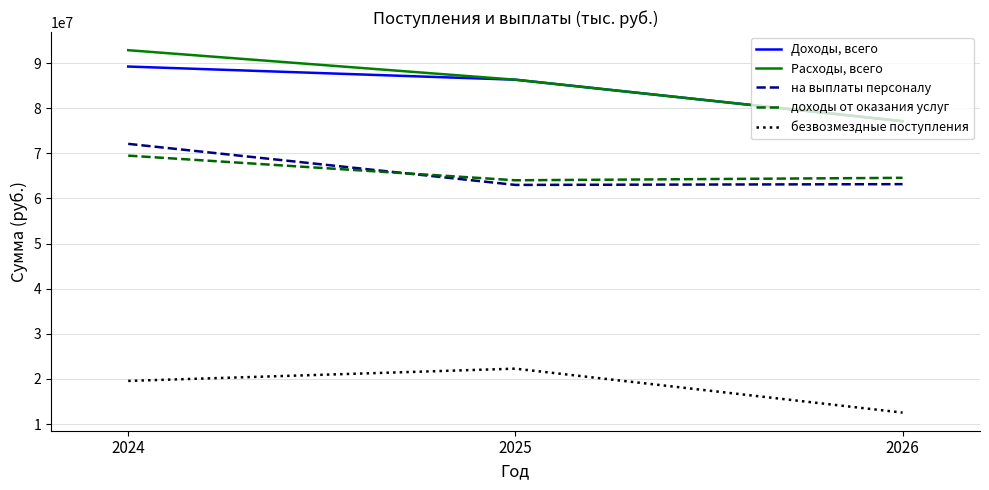

What is the average value of the Расходы, всего series?

85436363.3